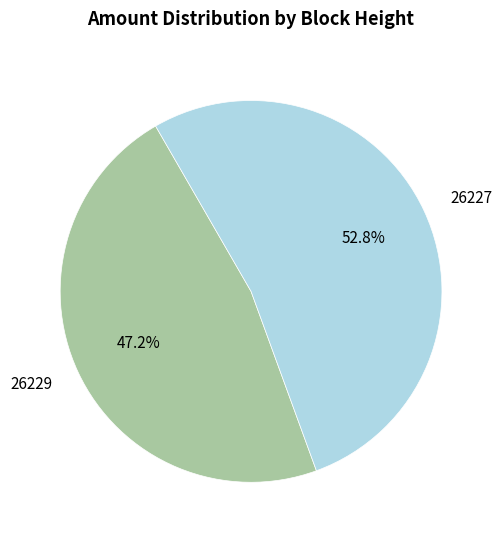

Combined, what portion of the pie is 26227 and 26229?

100.0%